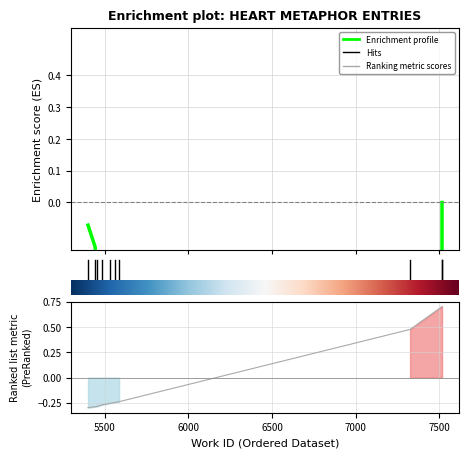

Which category has the highest value across all series?

7516